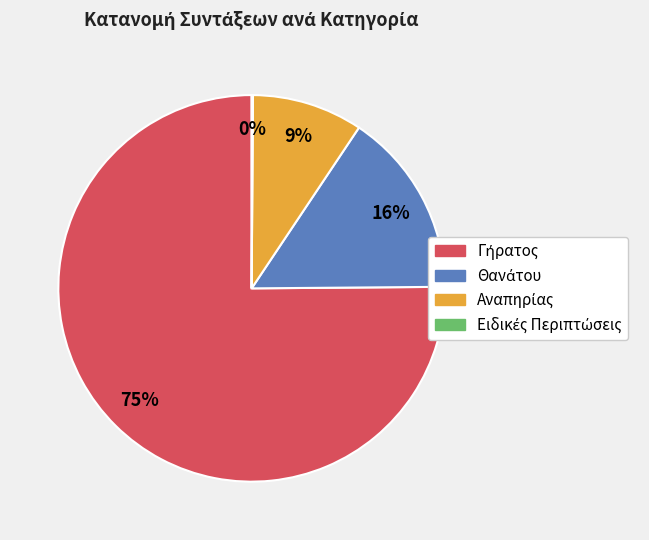

To the nearest percent, what is the average slice percentage?

25%